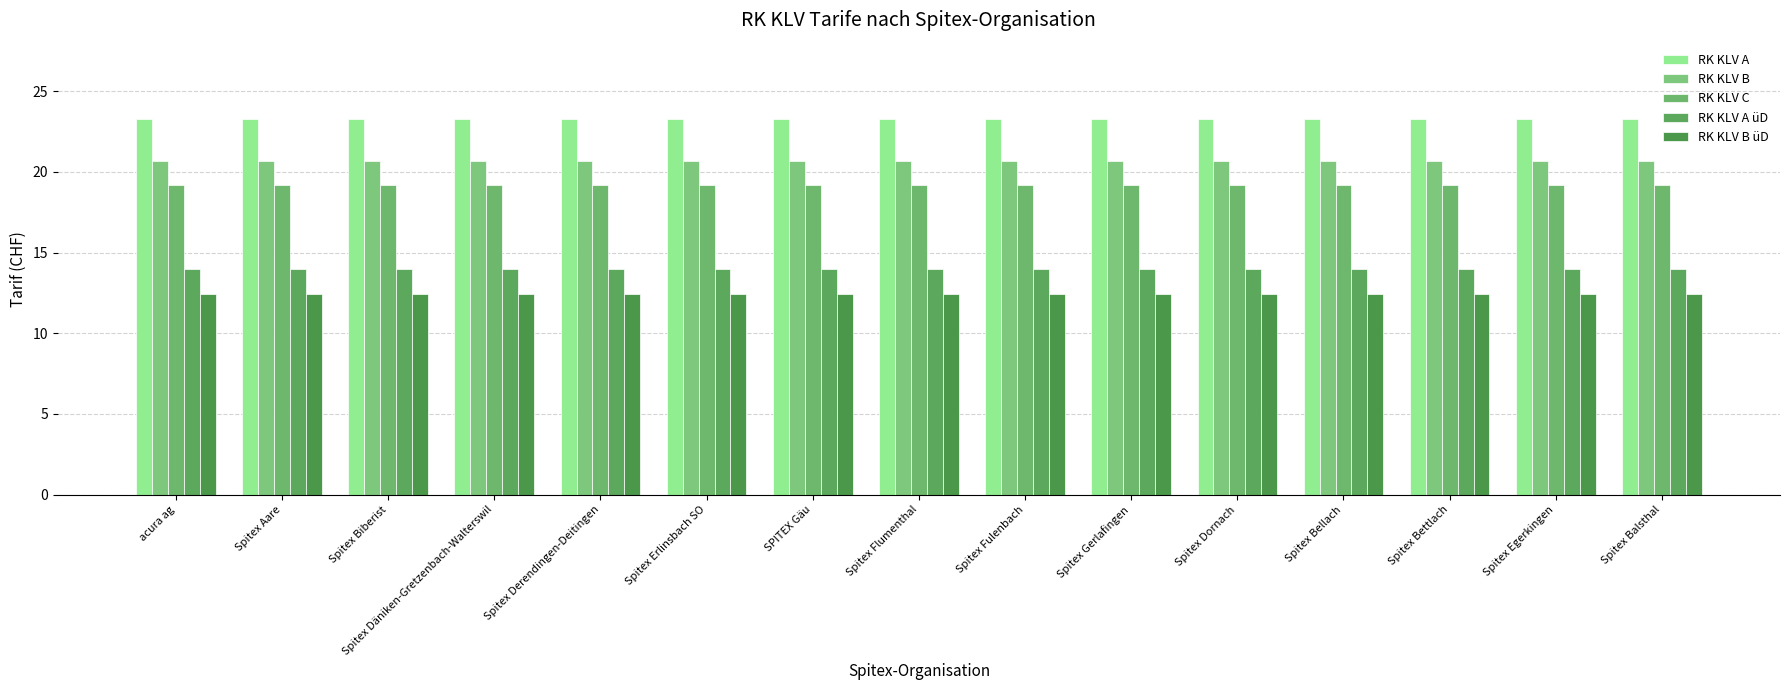

At Spitex Däniken-Gretzenbach-Walterswil, list the series in order from largest to smallest.

RK KLV A, RK KLV B, RK KLV C, RK KLV A üD, RK KLV B üD